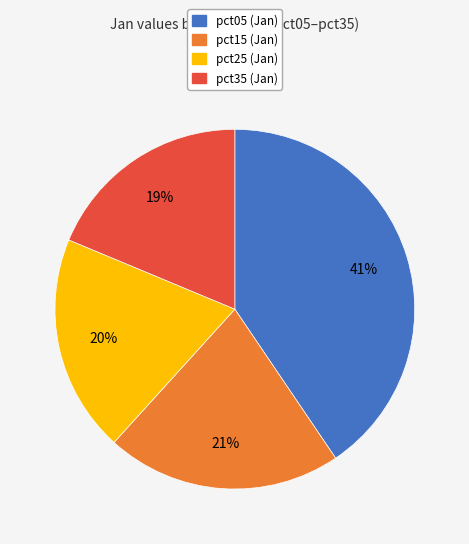

Is there any slice that represents more than half of the pie?

No